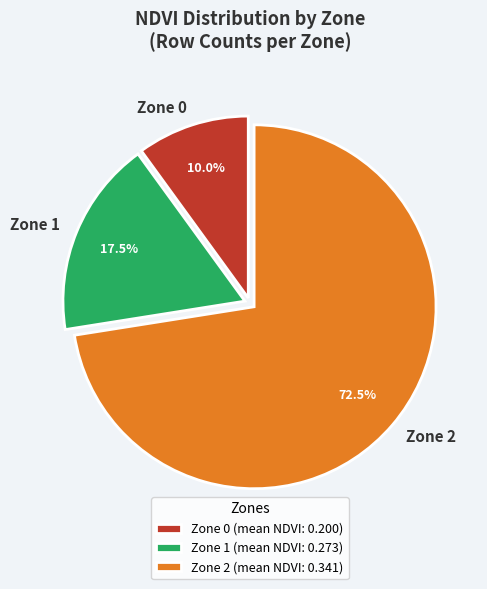

How many segments does this pie chart have?

3